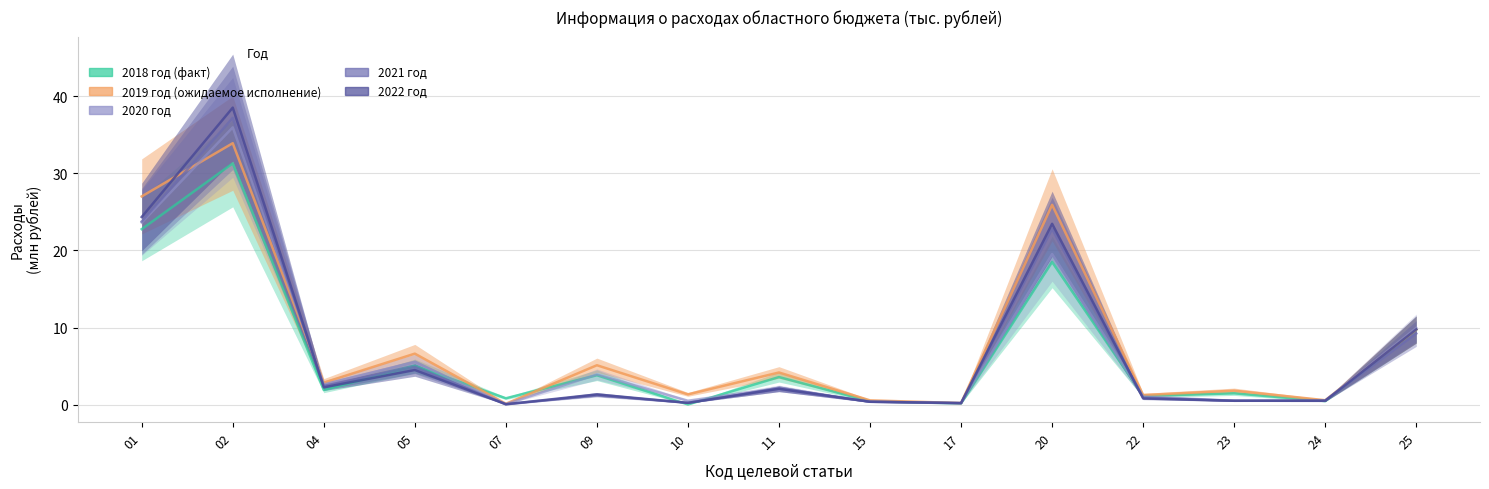

Rank the categories by 2018 год (факт) value from lowest to highest.

10, 17, 15, 24, 07, 22, 23, 04, 11, 09, 05, 25, 20, 01, 02